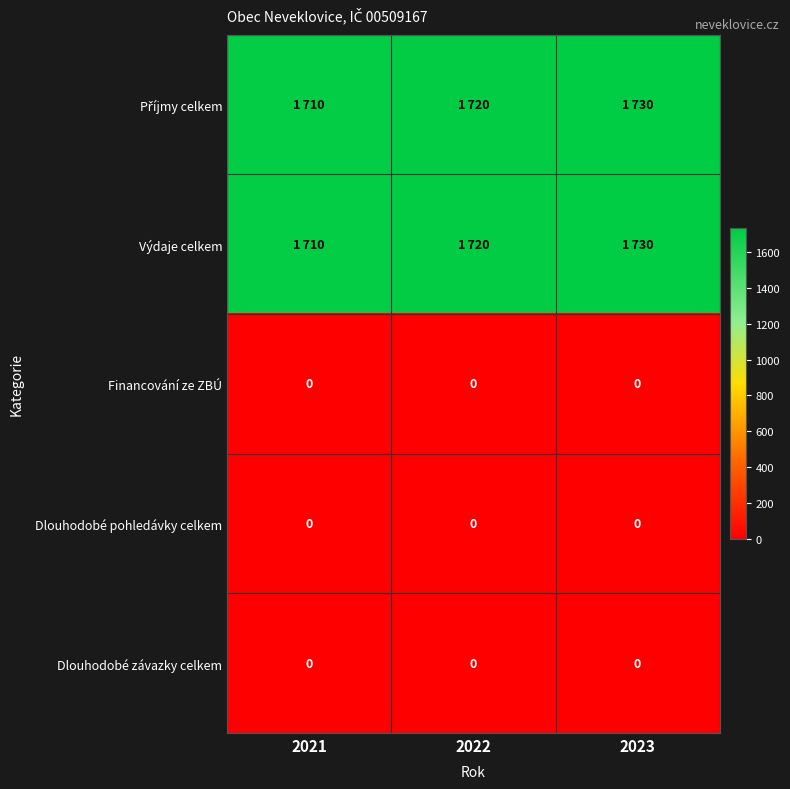

How many distinct data groups are displayed?

5